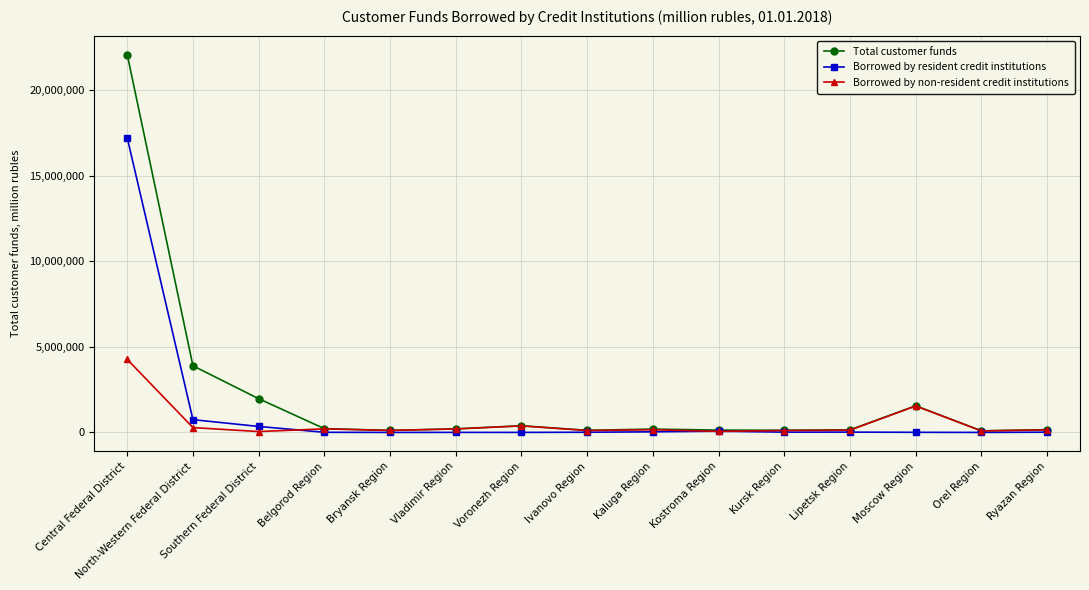

Which series has the widest spread of values?

Total customer funds